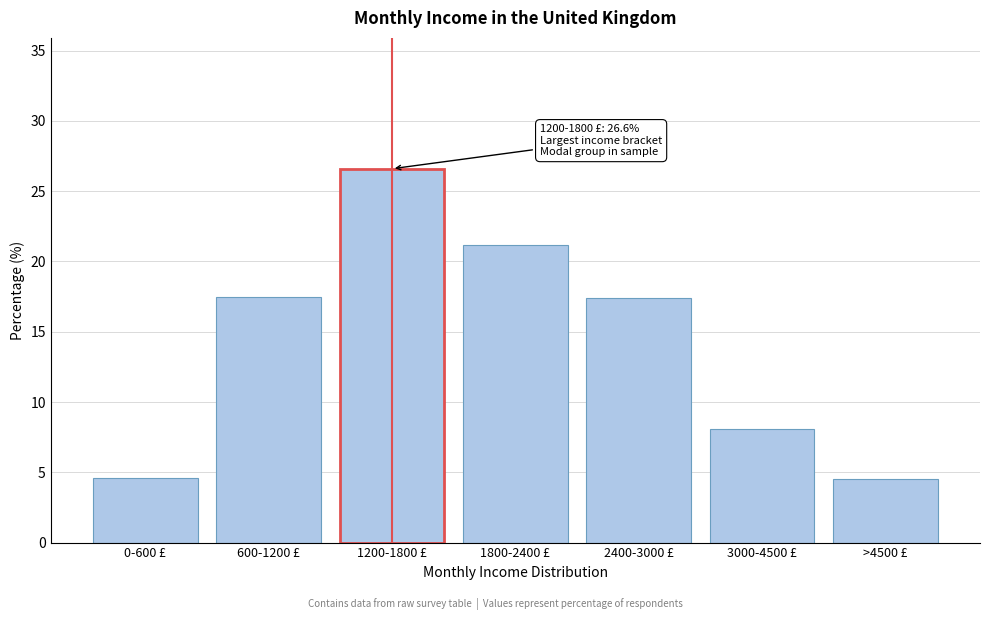

True or false: the data shows 12.6 at 1800-2400 £.

False